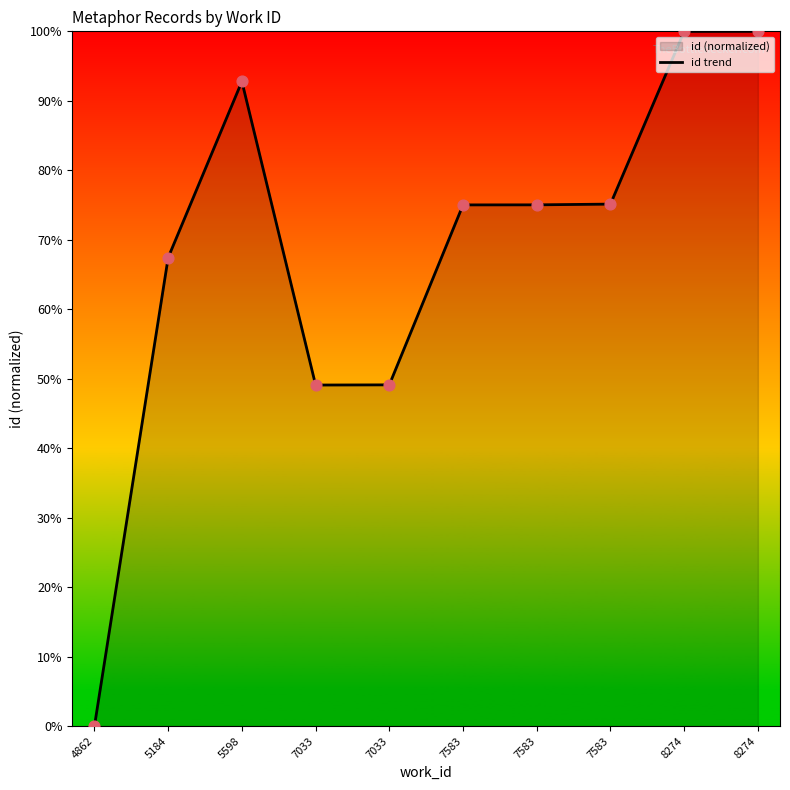

What is the ratio of the value at 8274 to the value at 5184?

1.5